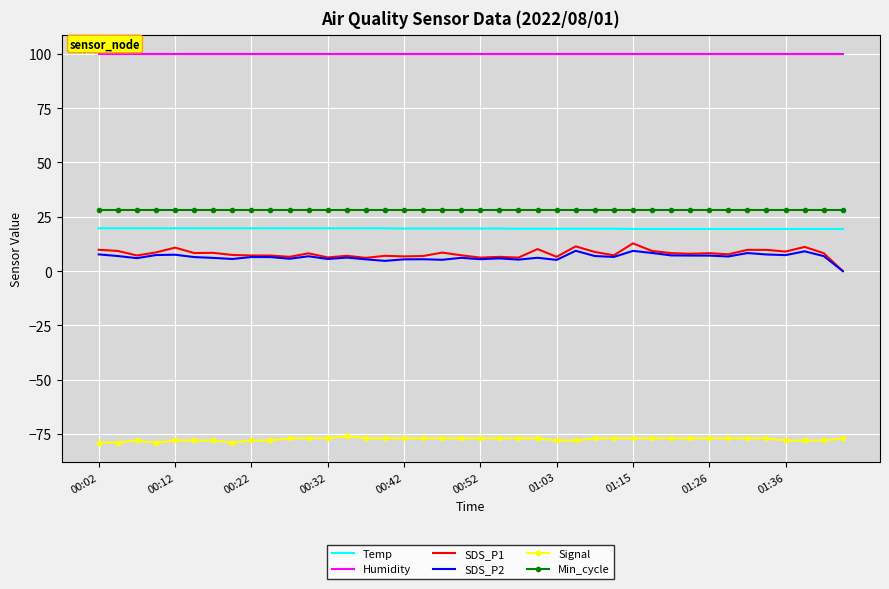

What is the smallest value displayed?

-79.0